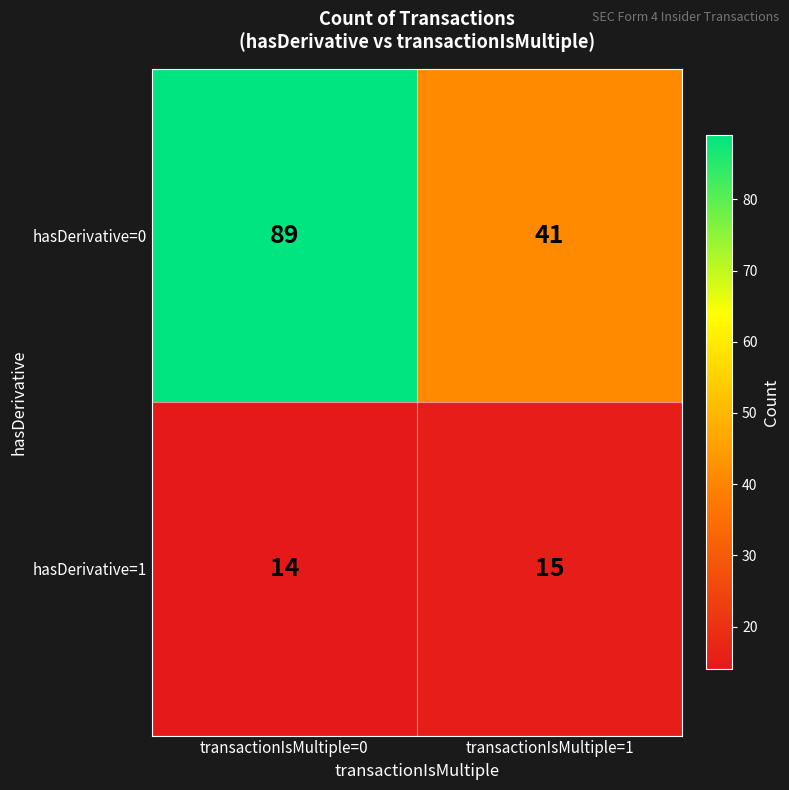

Rank the series by their average value, from highest to lowest.

hasDerivative=0, hasDerivative=1